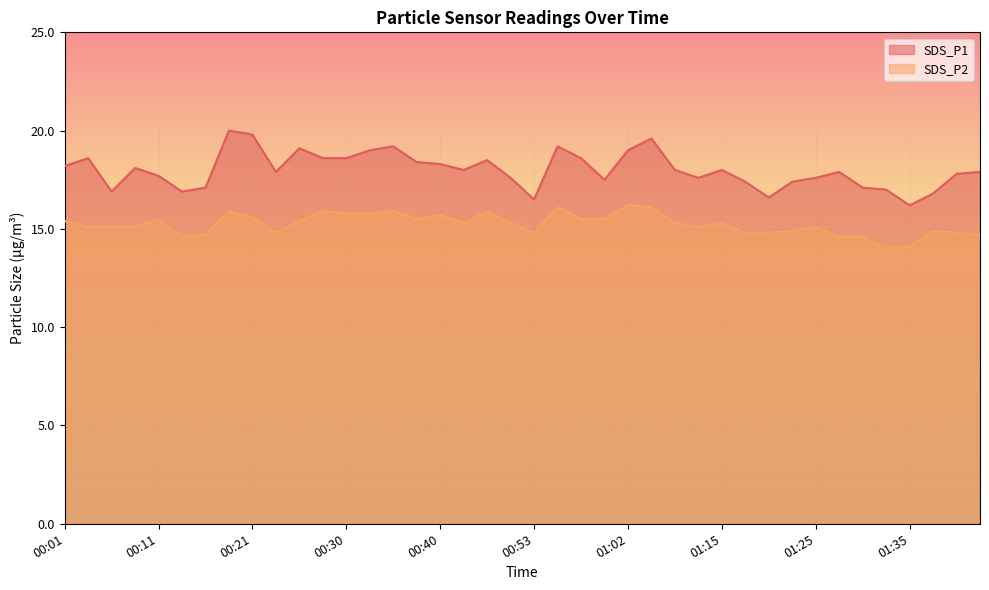

Reading right to left, transcribe all the data shown in this chart.

SDS_P1: 01:42=17.9	01:40=17.8	01:37=16.8	01:35=16.2	01:32=17.0	01:30=17.1	01:27=17.9	01:25=17.6	01:23=17.4	01:20=16.6	01:18=17.4	01:15=18.0	01:13=17.6	01:07=18.0	01:05=19.6	01:02=19.0	01:00=17.5	00:58=18.6	00:55=19.2	00:53=16.5	00:50=17.6	00:45=18.5	00:43=18.0	00:40=18.3	00:38=18.4	00:35=19.2	00:33=19.0	00:30=18.6	00:28=18.6	00:26=19.1	00:23=17.9	00:21=19.8	00:18=20.0	00:16=17.1	00:13=16.9	00:11=17.7	00:08=18.1	00:06=16.9	00:03=18.6	00:01=18.2
SDS_P2: 01:42=14.7	01:40=14.8	01:37=14.9	01:35=14.1	01:32=14.0	01:30=14.6	01:27=14.6	01:25=15.1	01:23=14.9	01:20=14.8	01:18=14.8	01:15=15.3	01:13=15.1	01:07=15.3	01:05=16.1	01:02=16.2	01:00=15.5	00:58=15.5	00:55=16.1	00:53=14.8	00:50=15.3	00:45=15.9	00:43=15.3	00:40=15.7	00:38=15.5	00:35=15.9	00:33=15.8	00:30=15.8	00:28=15.9	00:26=15.4	00:23=14.8	00:21=15.6	00:18=15.9	00:16=14.7	00:13=14.6	00:11=15.5	00:08=15.1	00:06=15.1	00:03=15.1	00:01=15.4